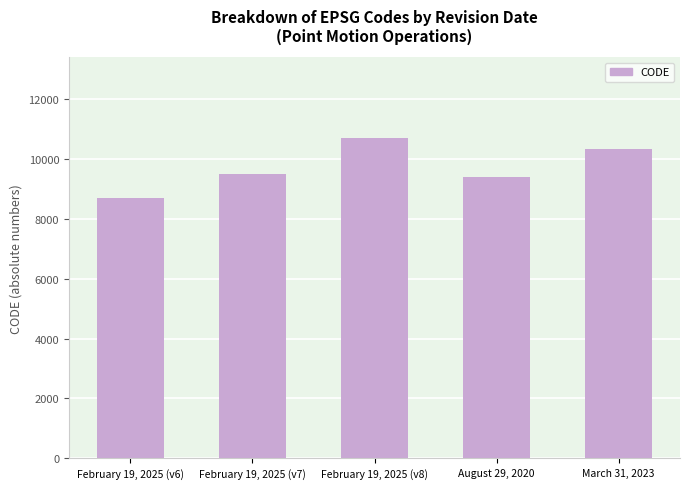

True or false: the data shows 9483 at February 19, 2025 (v7).

True